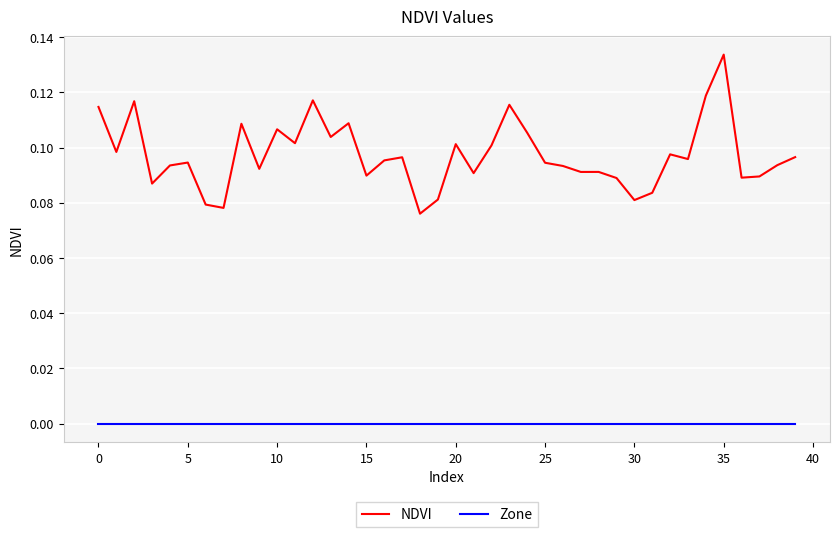

True or false: NDVI and Zone intersect in this chart.

False